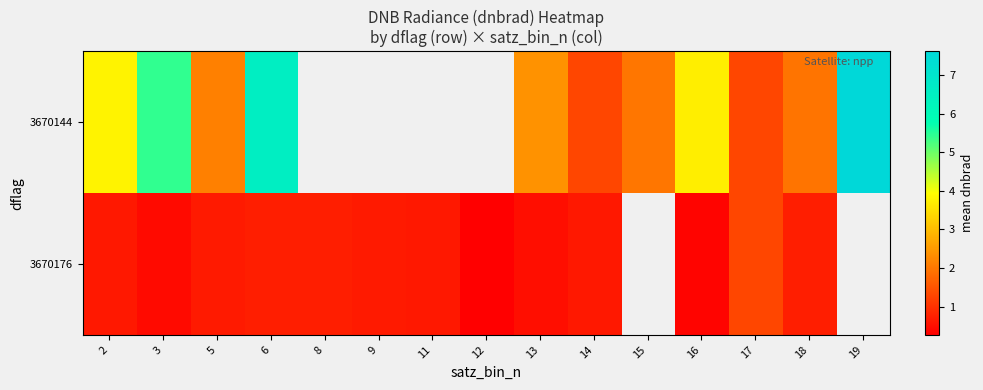

Rank the series by their average value, from highest to lowest.

3670144, 3670176